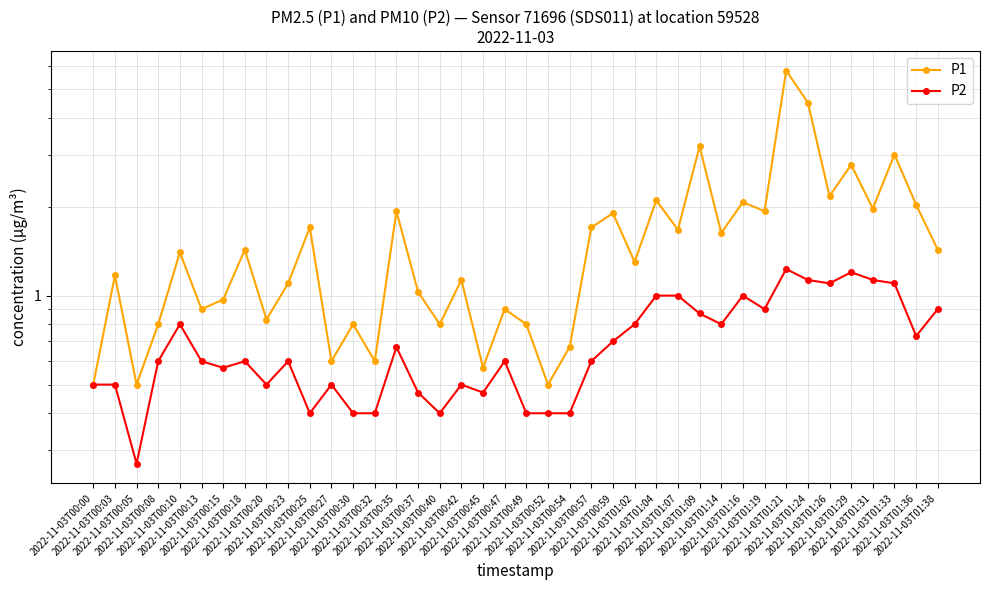

True or false: P1 and P2 cross at least once.

False